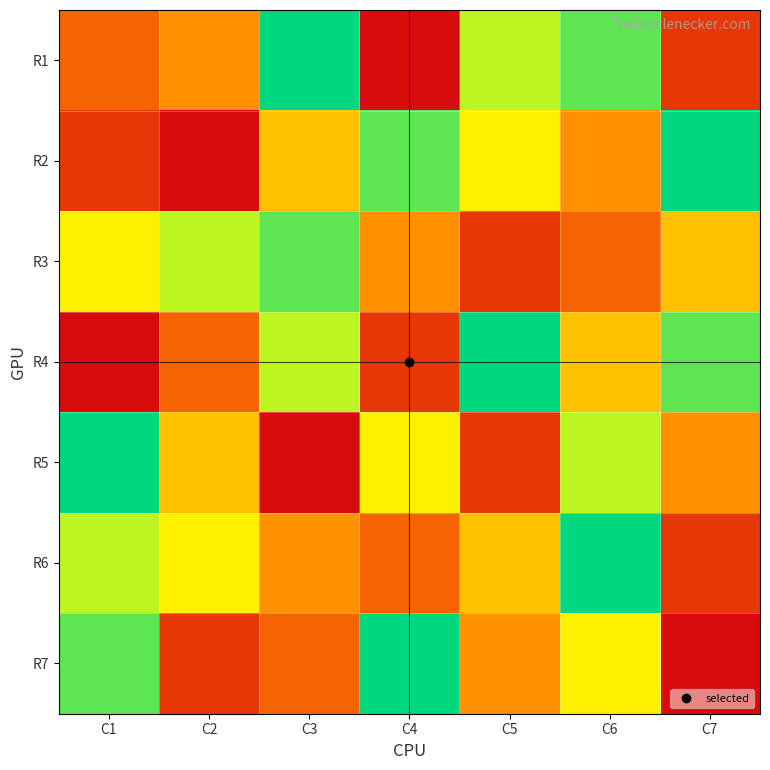

How many categories are shown in the chart?

7